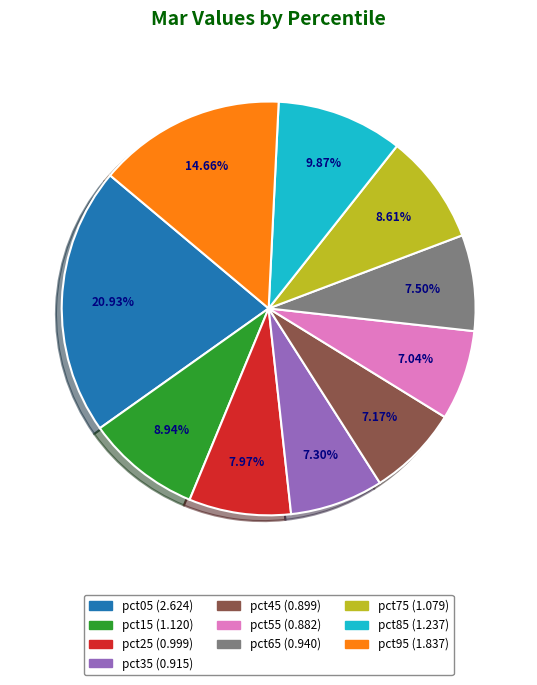

Is there a majority slice in this chart?

No